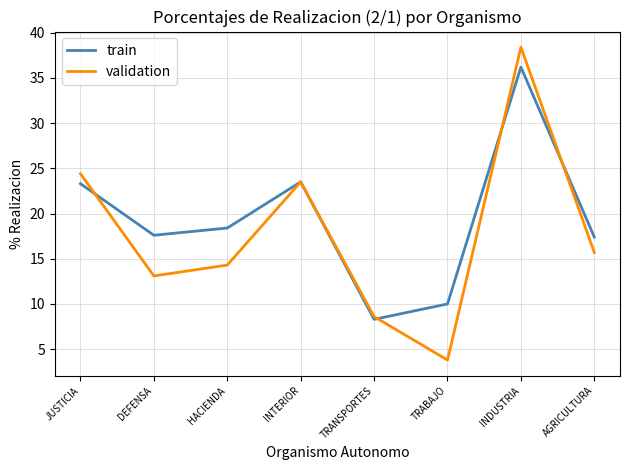

Which series has the largest total across all categories?

train